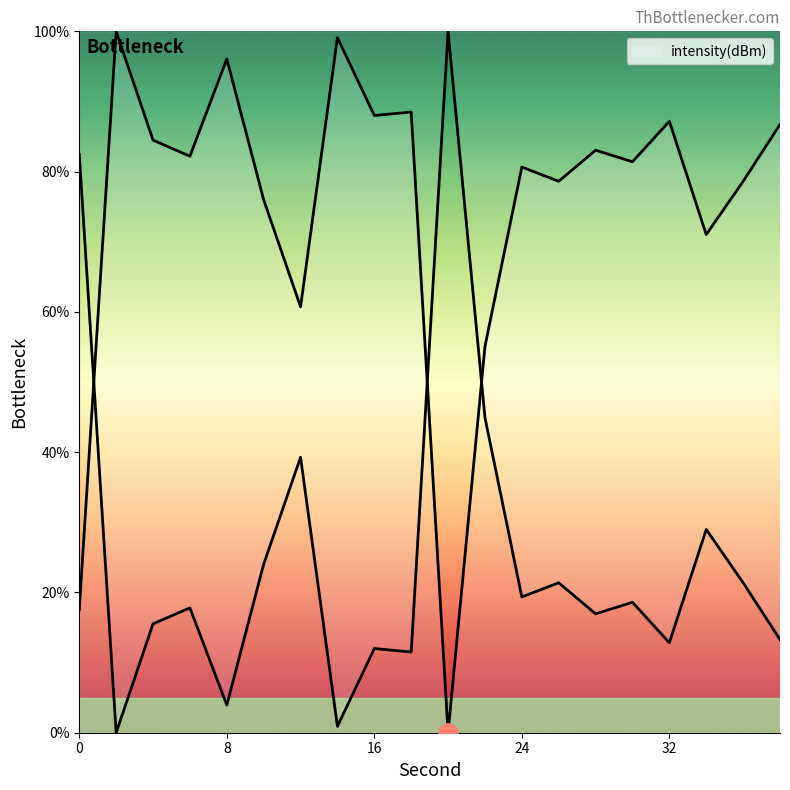

How many series are shown in this chart?

1